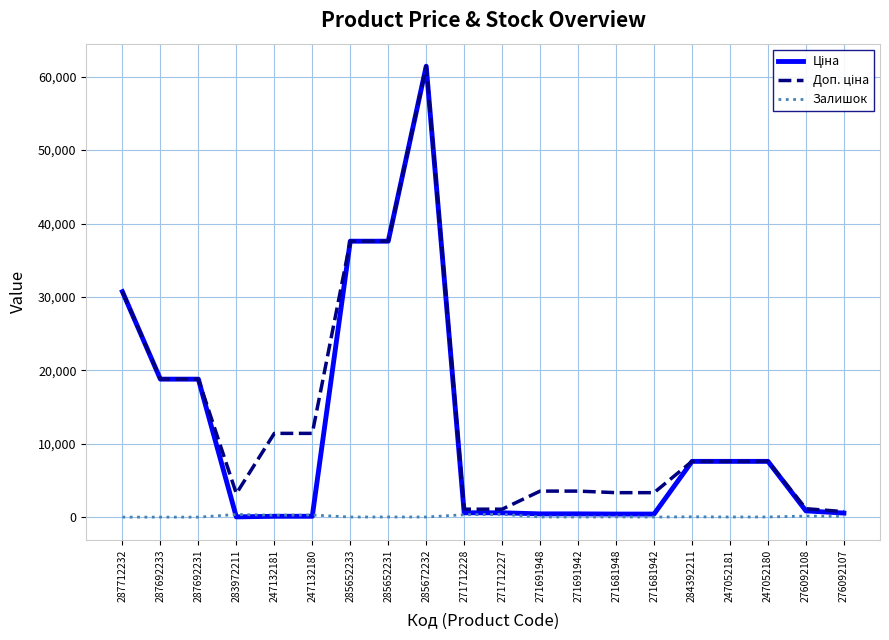

At which category is the sum across all series the highest?

285672232